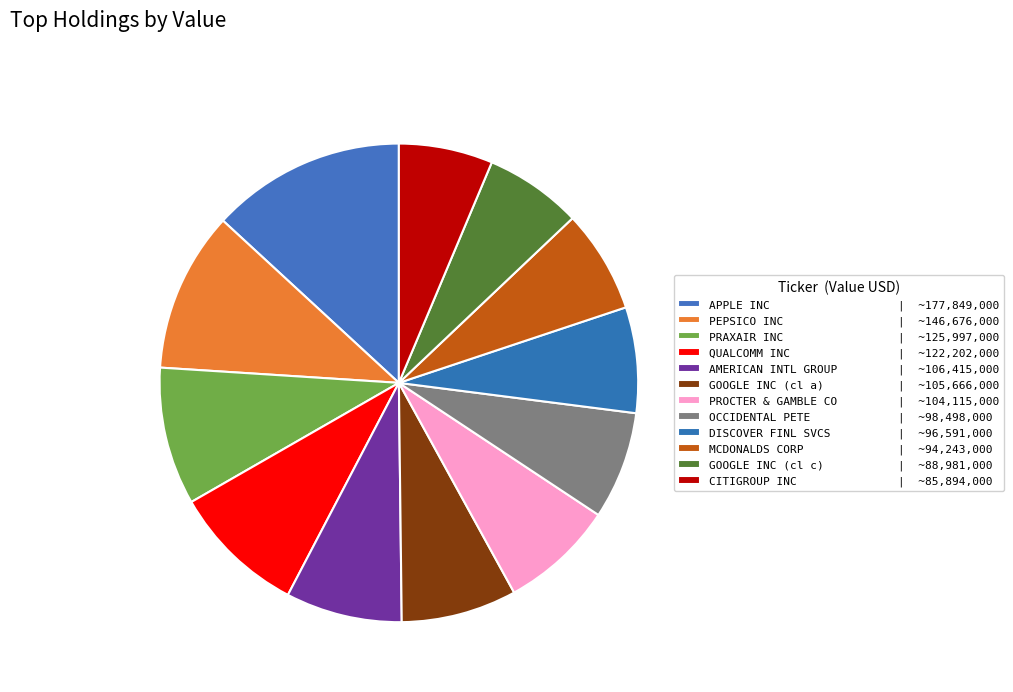

How many slices are in this pie chart?

12